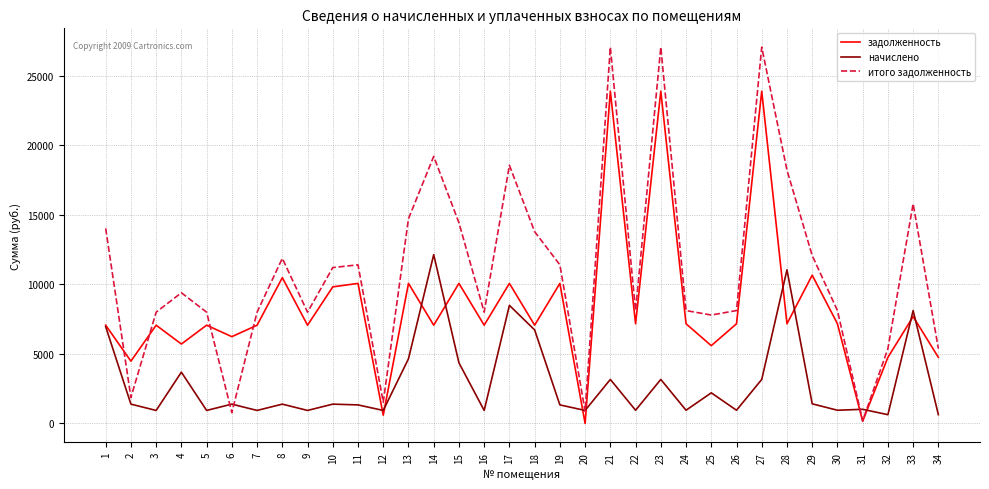

What is the spread (max minus min) of values at 11?

10066.6